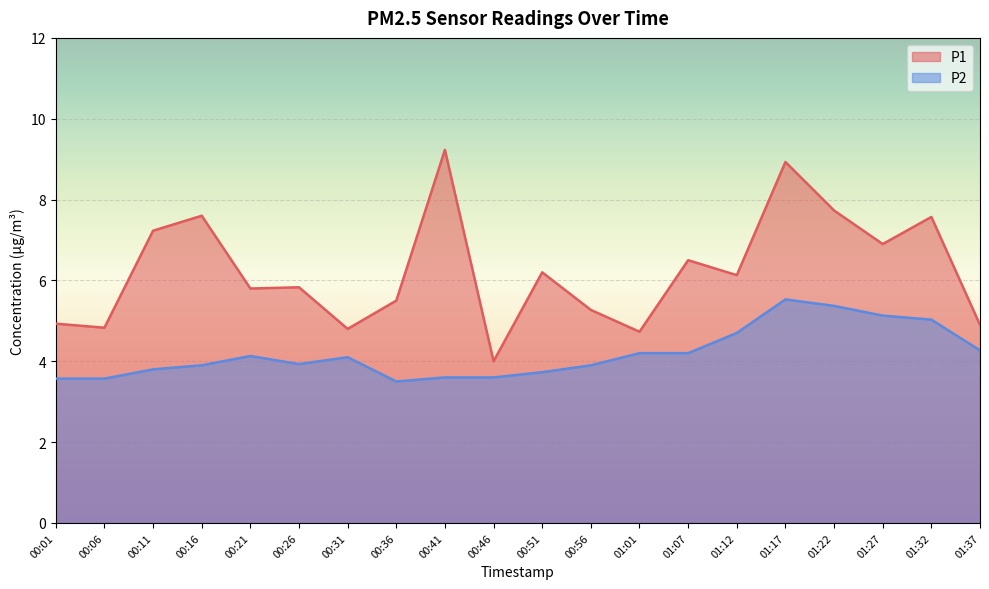

Which category has the lowest value in the P2 series?

00:36